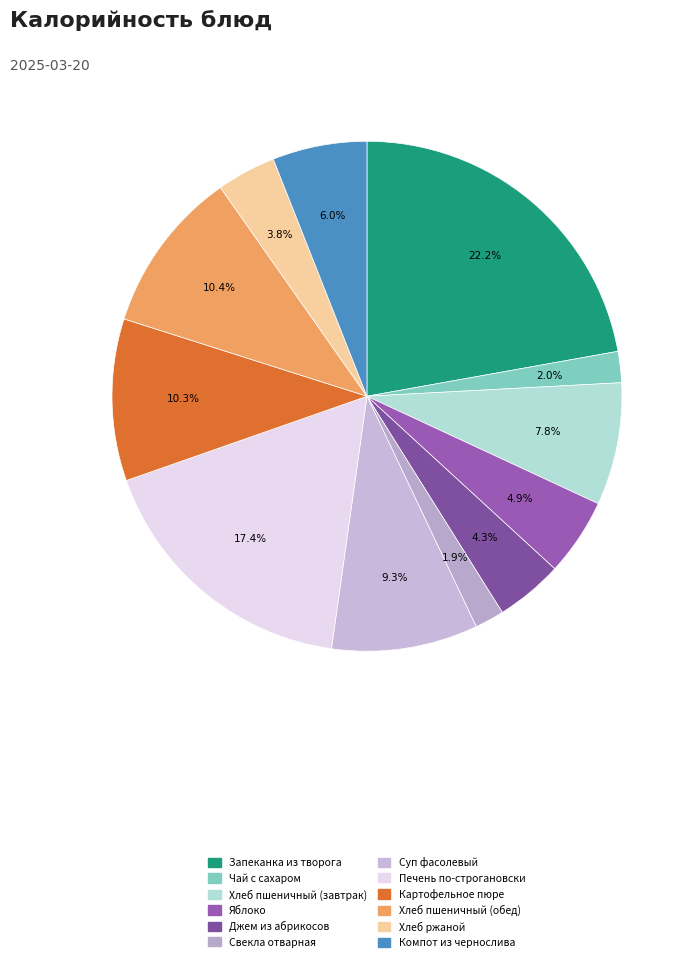

Is it true that Свекла отварная is 2% of the pie?

True